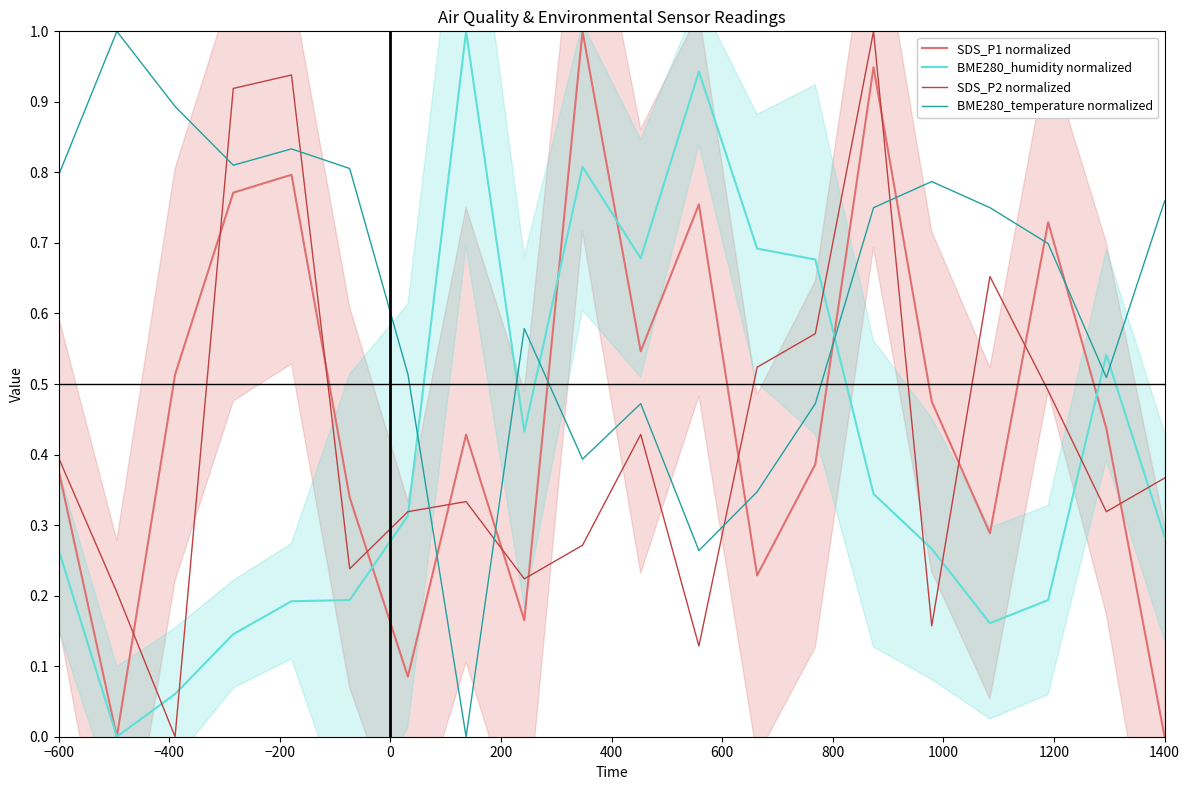

Which series has the widest spread of values?

SDS_P1 normalized